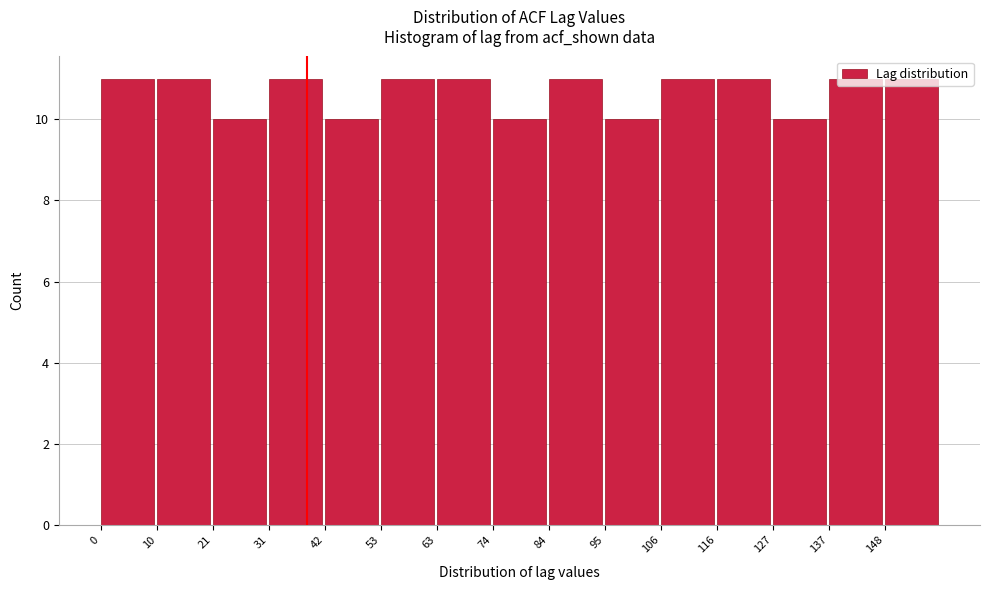

How tall is the bar that spans 31.8 to 42.4 on the x-axis? Neither the bar edges nor the heights are printed on the chart, so give them approximately, as read against the axes.

11